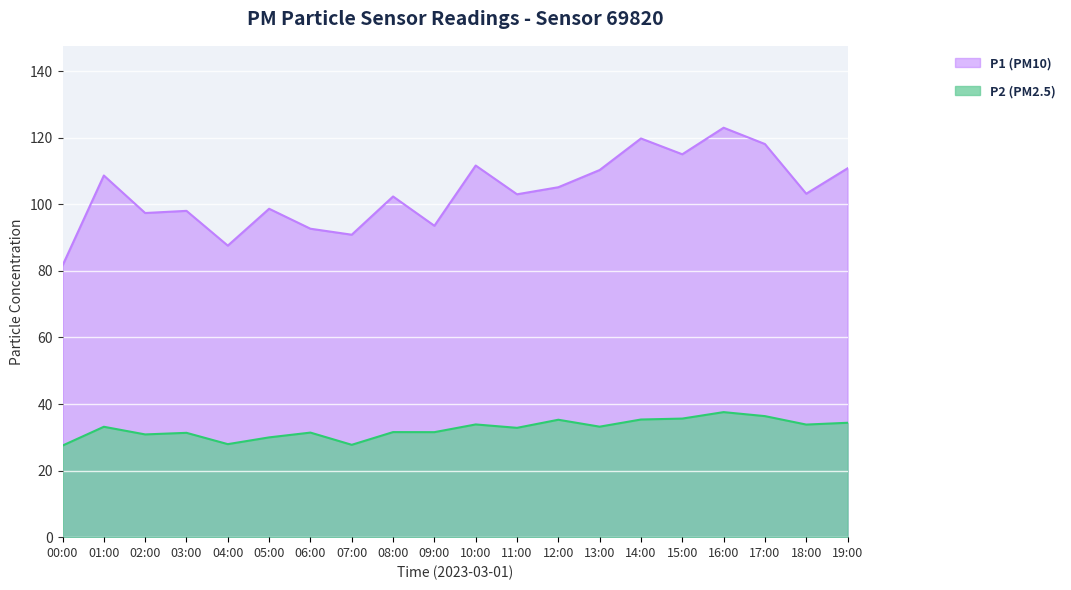

True or false: P1 has a value of 146.8 at 00:00.

False